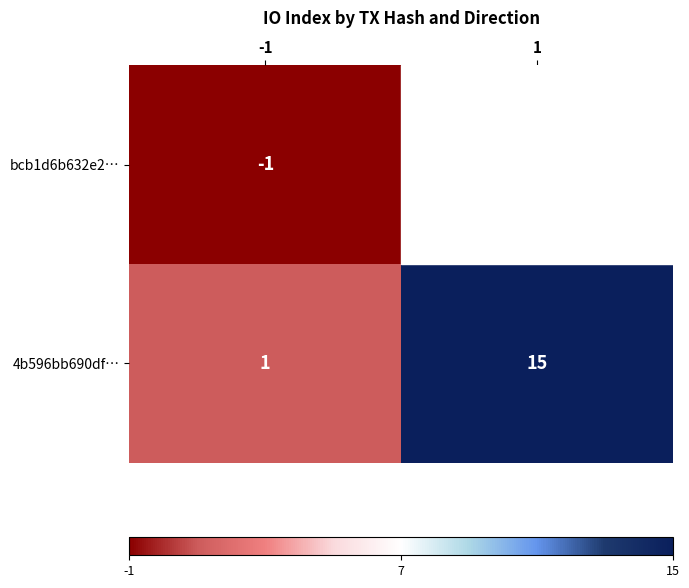

Between -1 and 1, which series saw the biggest shift?

4b596bb690df…